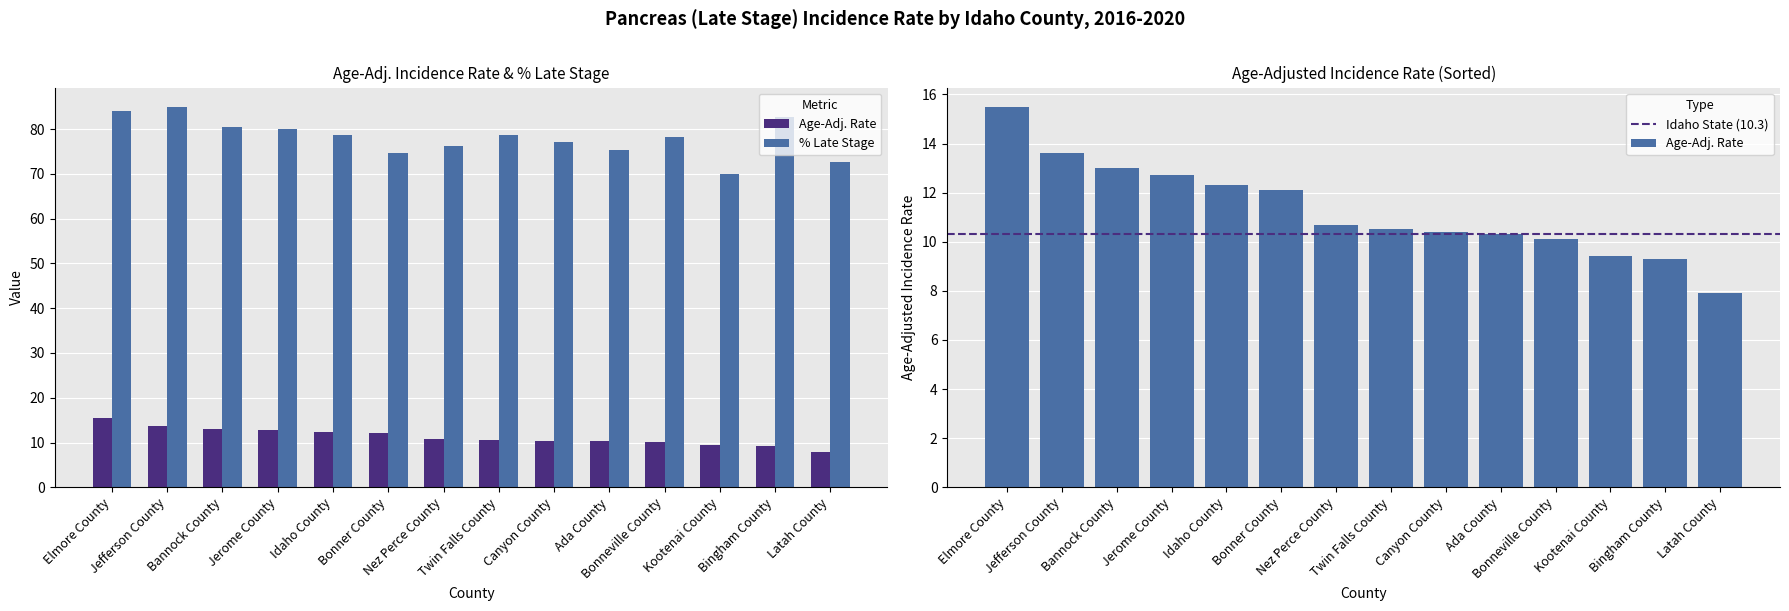

What is the difference between the highest and lowest values at Jefferson County?

71.4